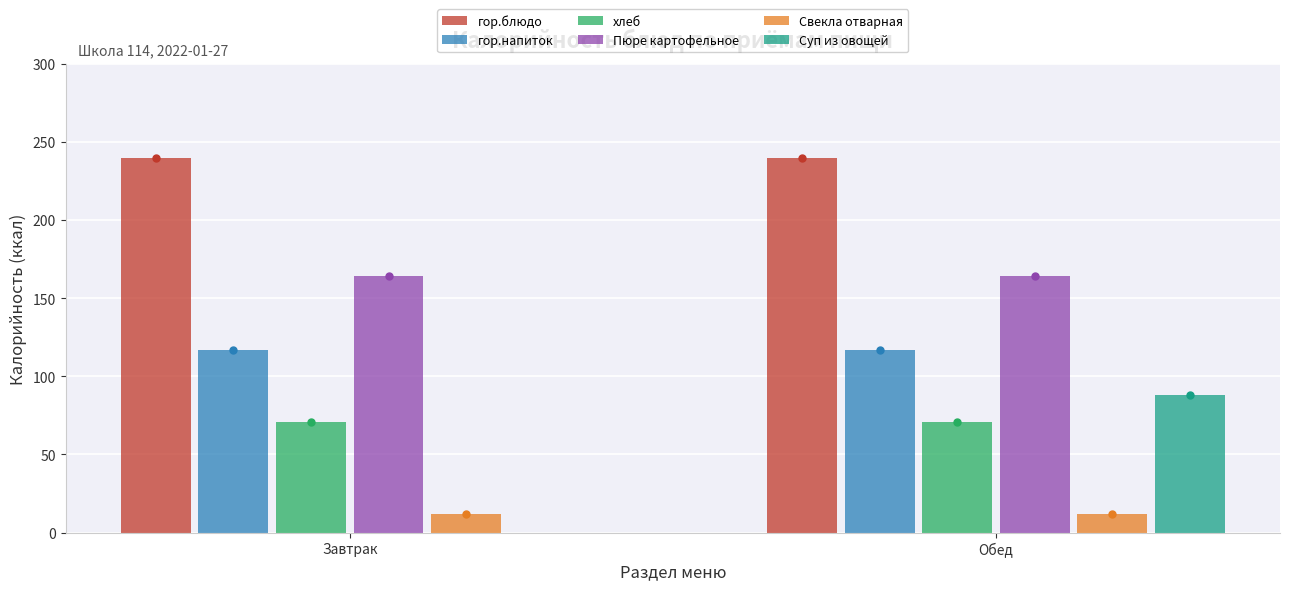

What value does the хлеб series have at Завтрак?

71